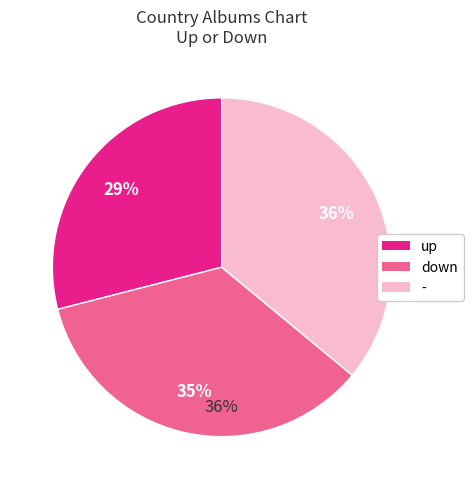

To the nearest percent, what is the difference between the largest and smallest slice percentages?

7%